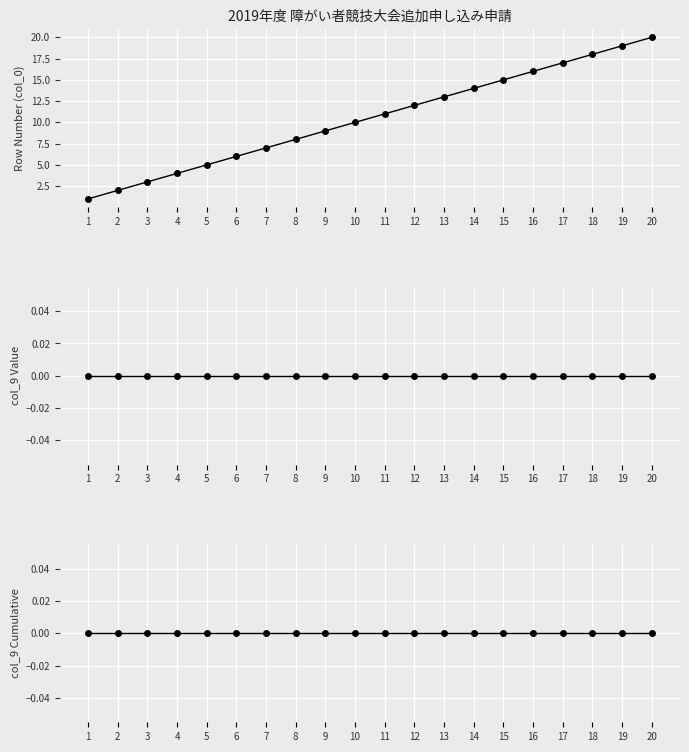

At which label is col_9 Cumulative closest to 0?

1